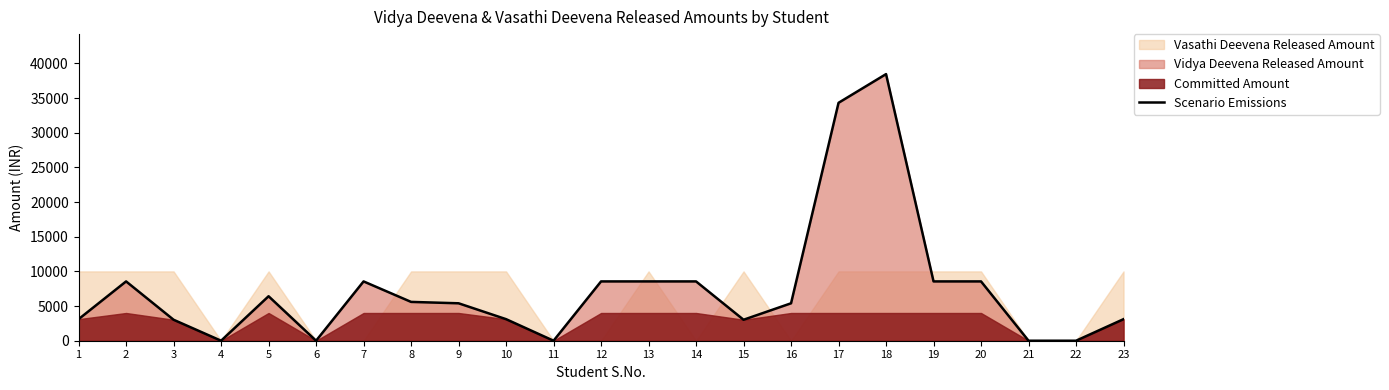

List the labels in order of value, largest first.

18, 17, 2, 7, 12, 13, 14, 19, 20, 5, 8, 9, 16, 1, 10, 23, 3, 15, 4, 6, 11, 21, 22